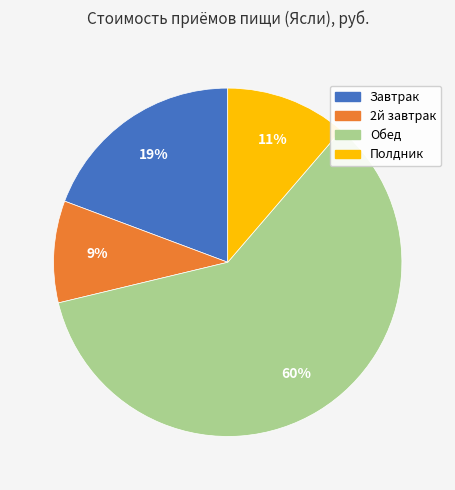

Which slice is the smallest?

2й завтрак